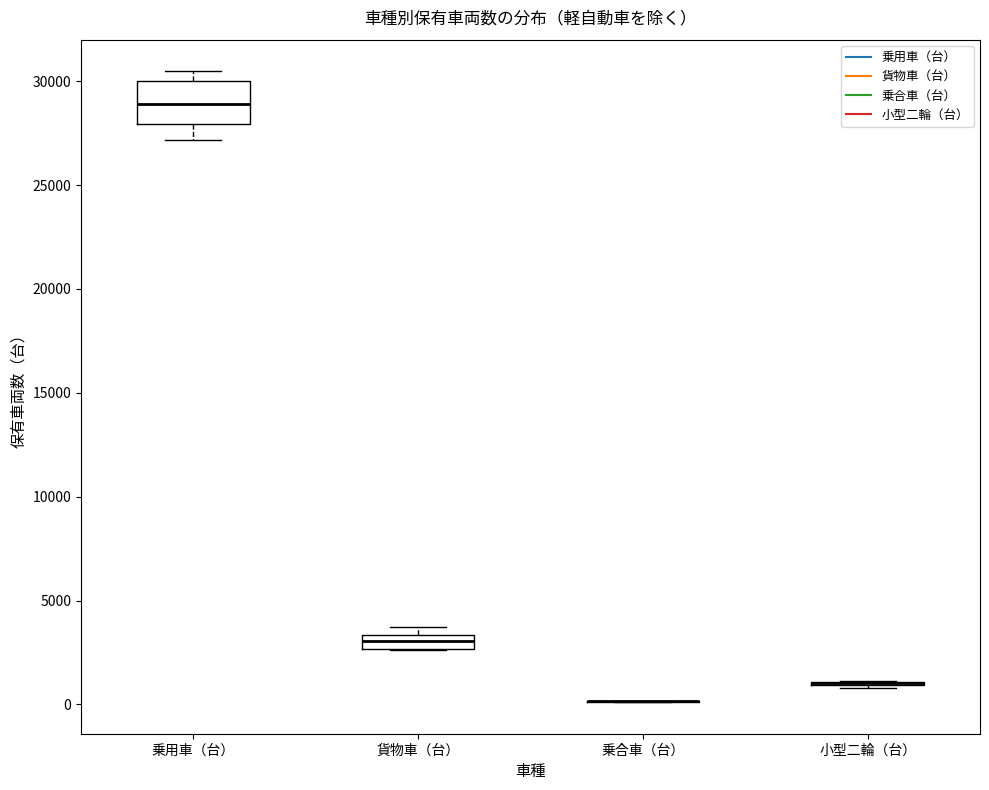

Comparing the boxes themselves (not the whiskers), which one is the tallest?

乗用車（台）